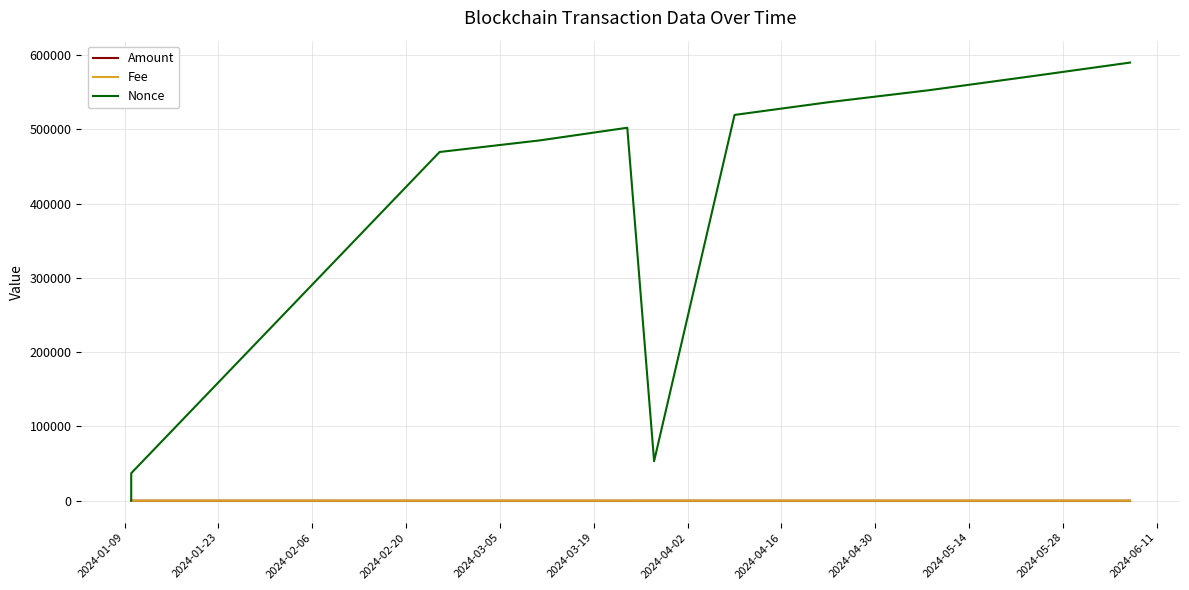

The value of Fee at 2024-05-14 is 0.0. True or false?

True